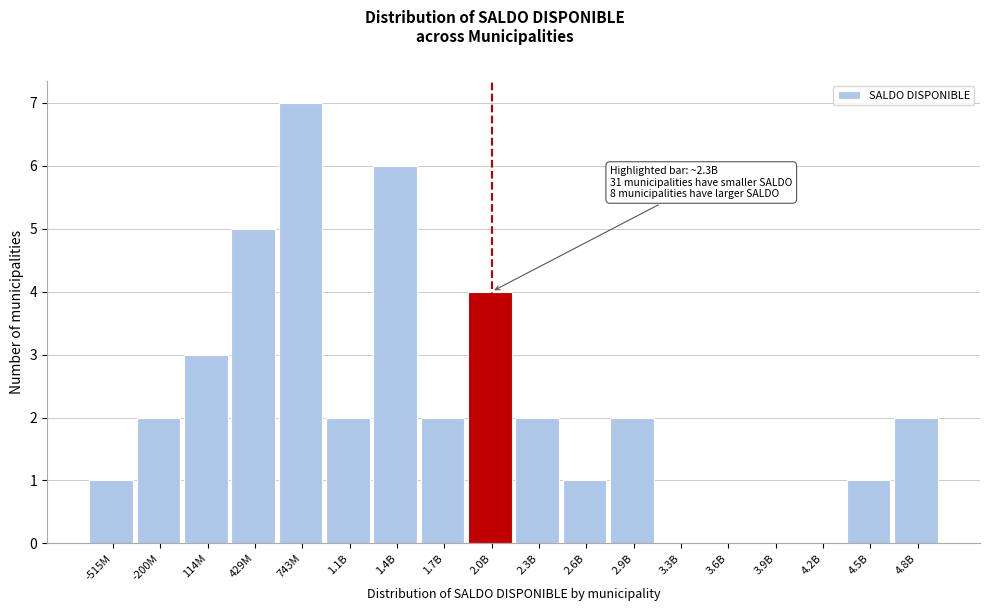

Reading left to right, list all the values displayed in this chart.

-515M=1	-200M=2	114M=3	429M=5	743M=7	1.1B=2	1.4B=6	1.7B=2	2.0B=4	2.3B=2	2.6B=1	2.9B=2	3.3B=0	3.6B=0	3.9B=0	4.2B=0	4.5B=1	4.8B=2